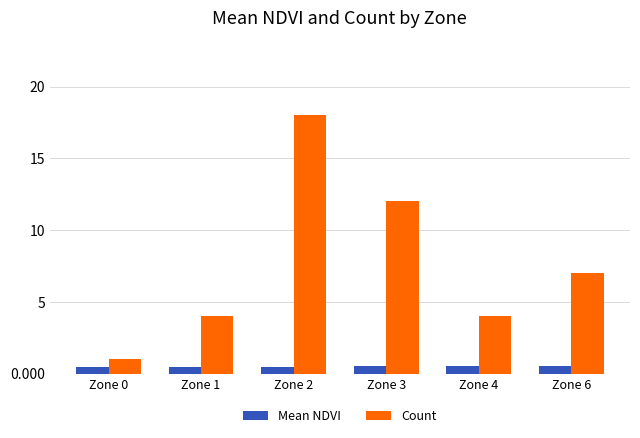

True or false: Count has a value of 18.0 at Zone 2.

True